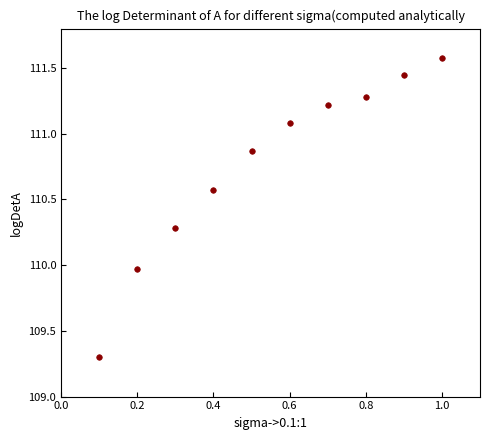

What is the average Y value?

110.8